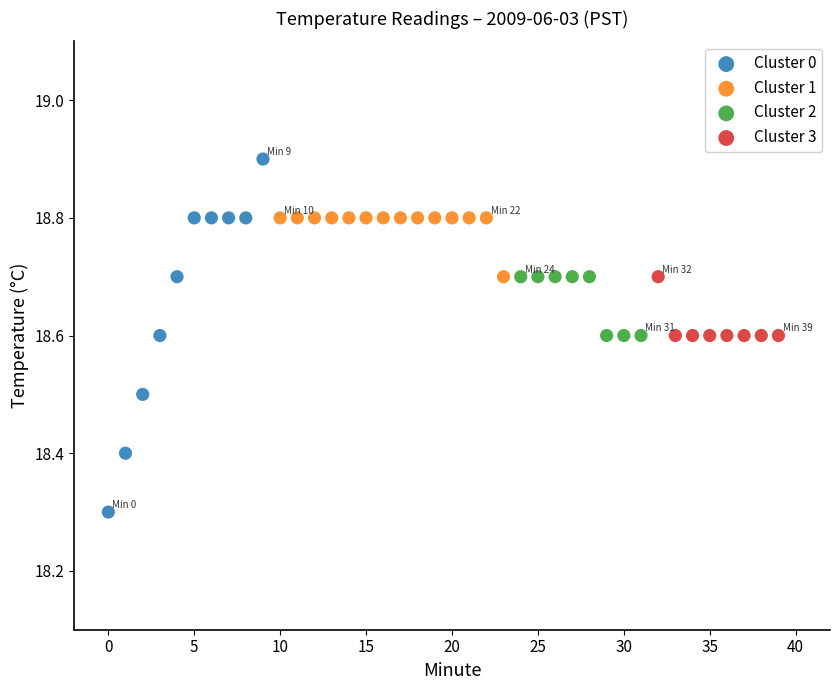

Which series contains the lowest Y value?

Cluster 0